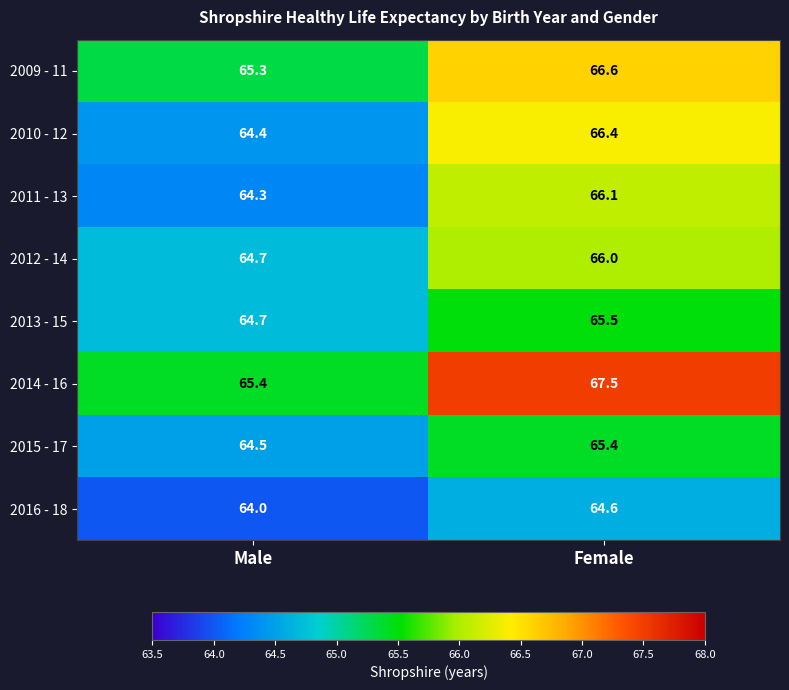

What is the sum of all 2016 - 18 values?

128.6